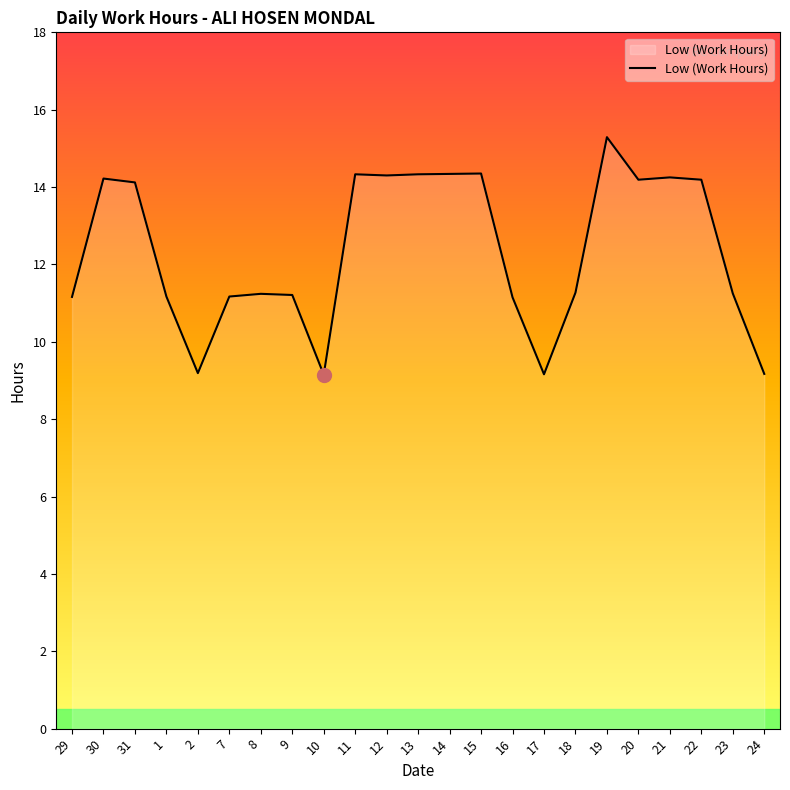

How many categories are shown in the chart?

23